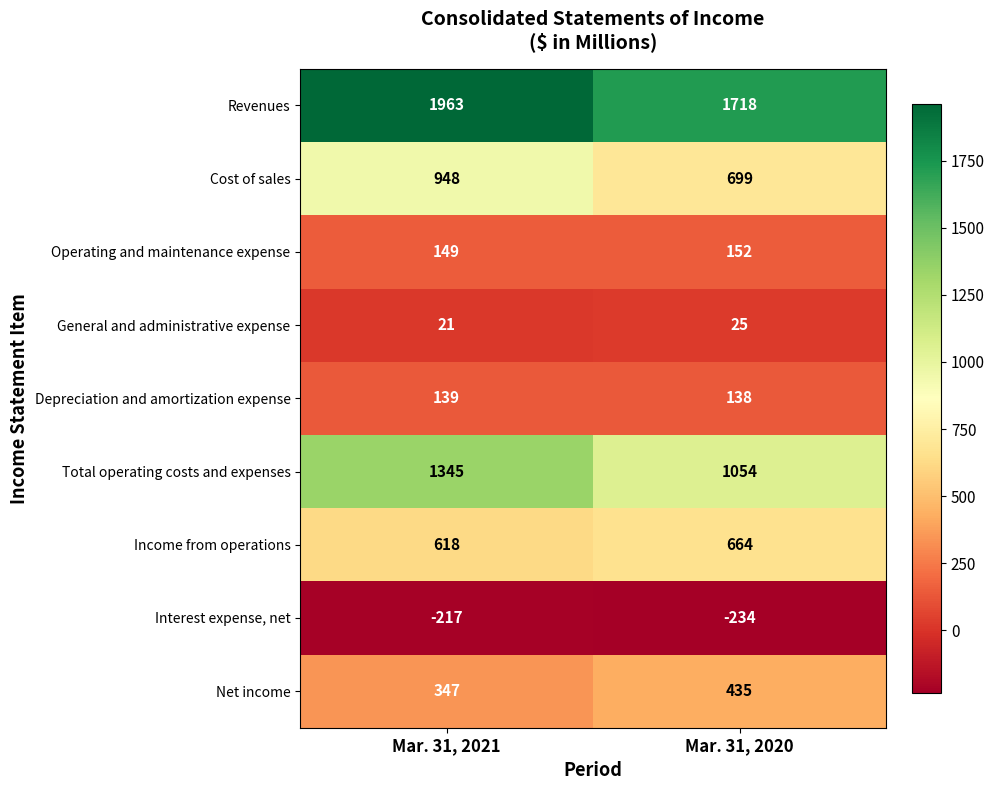

Where is Depreciation and amortization expense nearest to the value 138?

Mar. 31, 2020